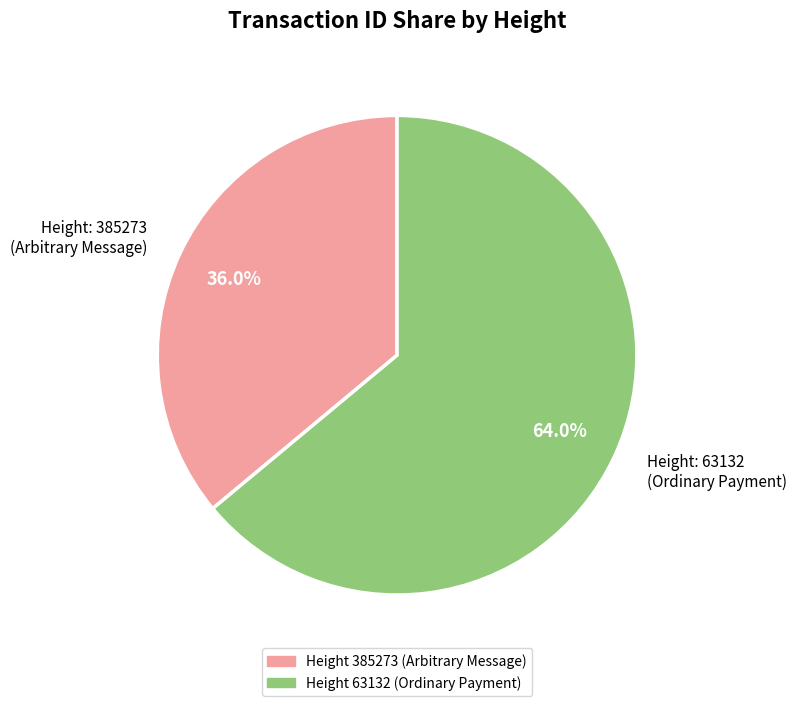

Which slice is the largest?

Height: 63132 (Ordinary Payment)